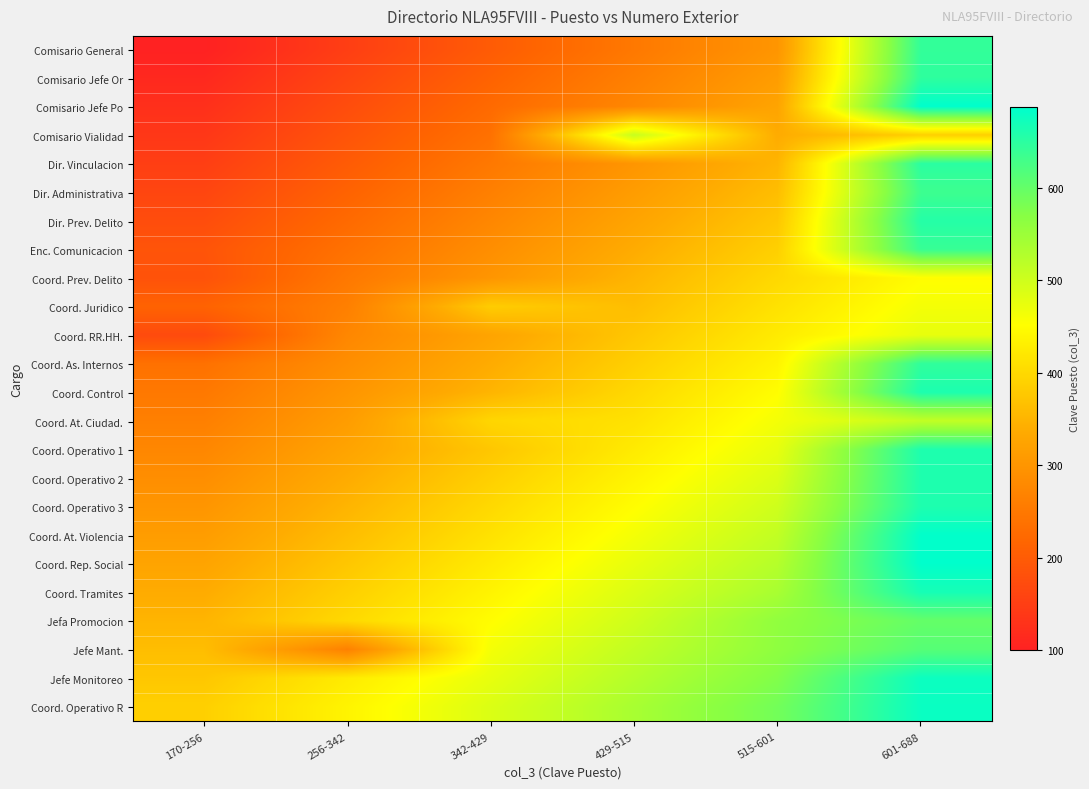

Which series has the largest range (max minus min)?

Comisario Jefe Po